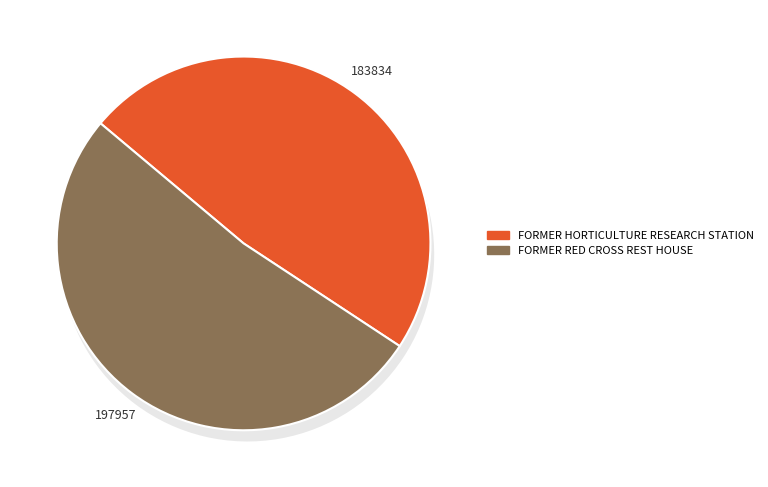

What is the change in value from FORMER HORTICULTURE RESEARCH STATION to FORMER RED CROSS REST HOUSE?

+14123